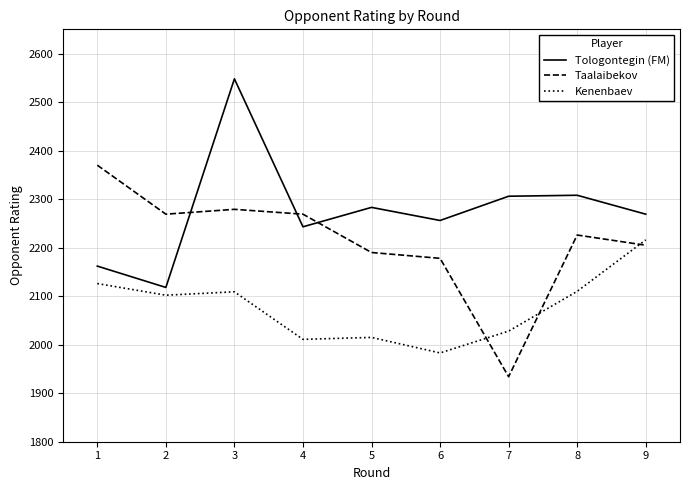

List the series in order of their overall mean, highest first.

Tologontegin (FM), Taalaibekov, Kenenbaev